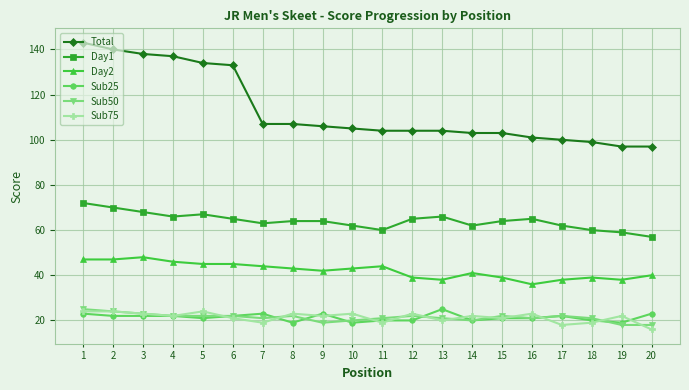

What is the spread (max minus min) of values at 14?

83